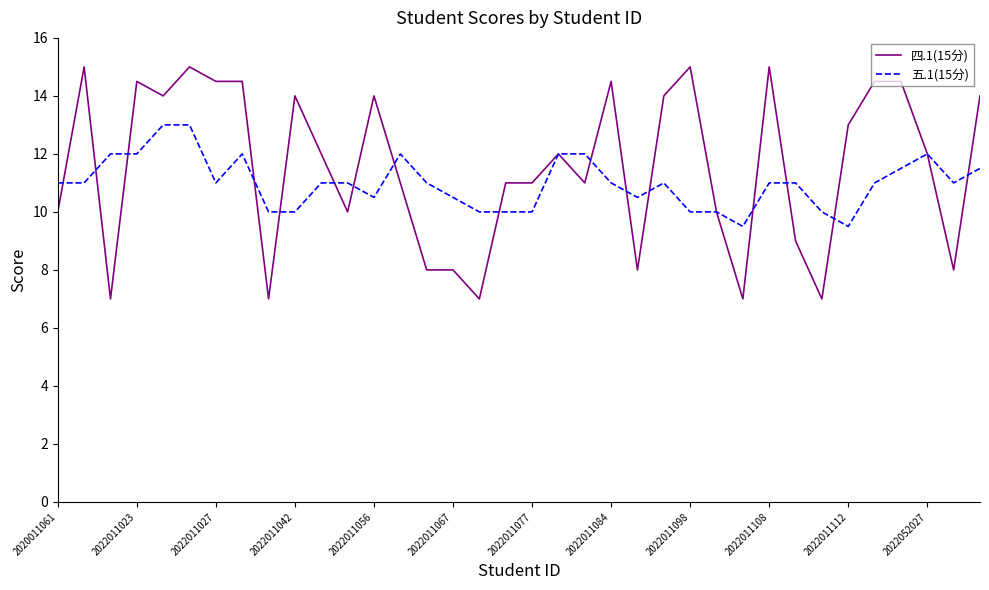

Rank the series by their maximum value, from highest to lowest.

四.1(15分), 五.1(15分)